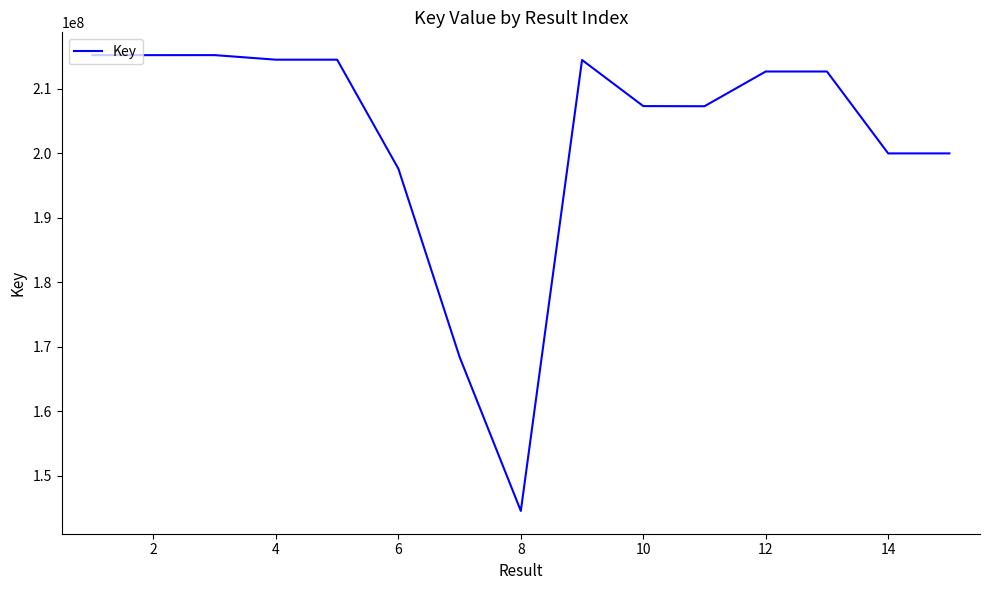

What is the difference between the maximum and minimum values?

70656621